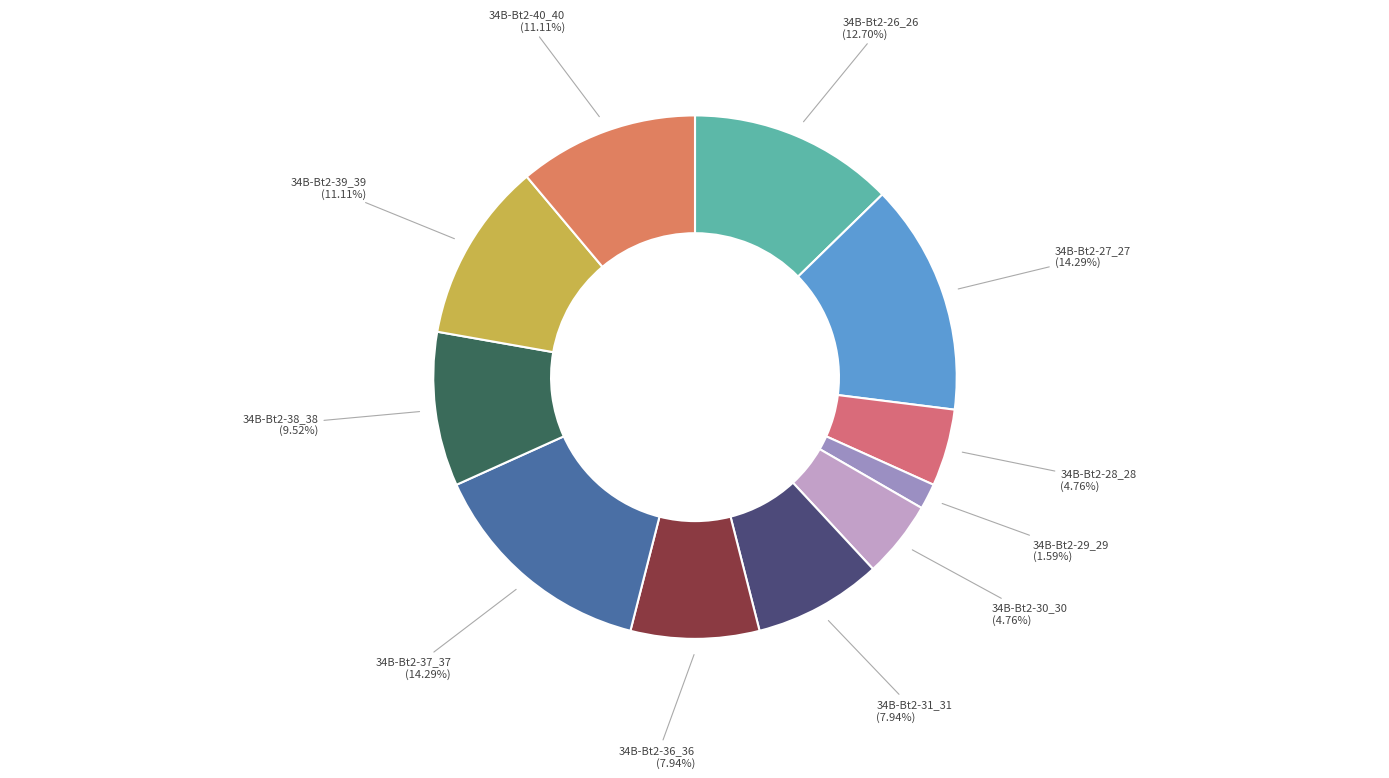

To the nearest percent, what percentage of the pie is 34B-Bt2-30_30?

5%